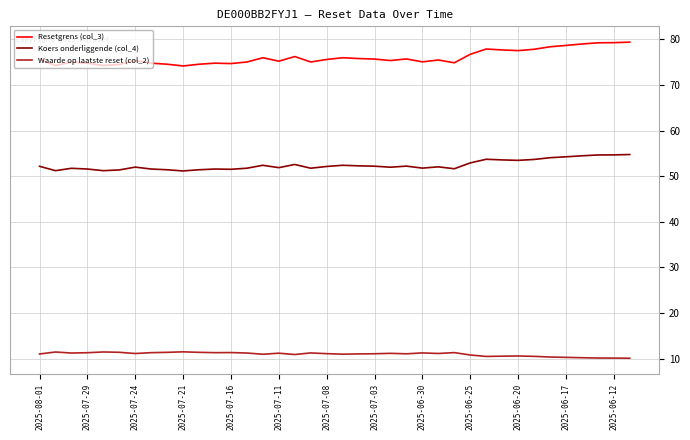

List the series in order of their overall mean, highest first.

Resetgrens (col_3), Koers onderliggende (col_4), Waarde op laatste reset (col_2)